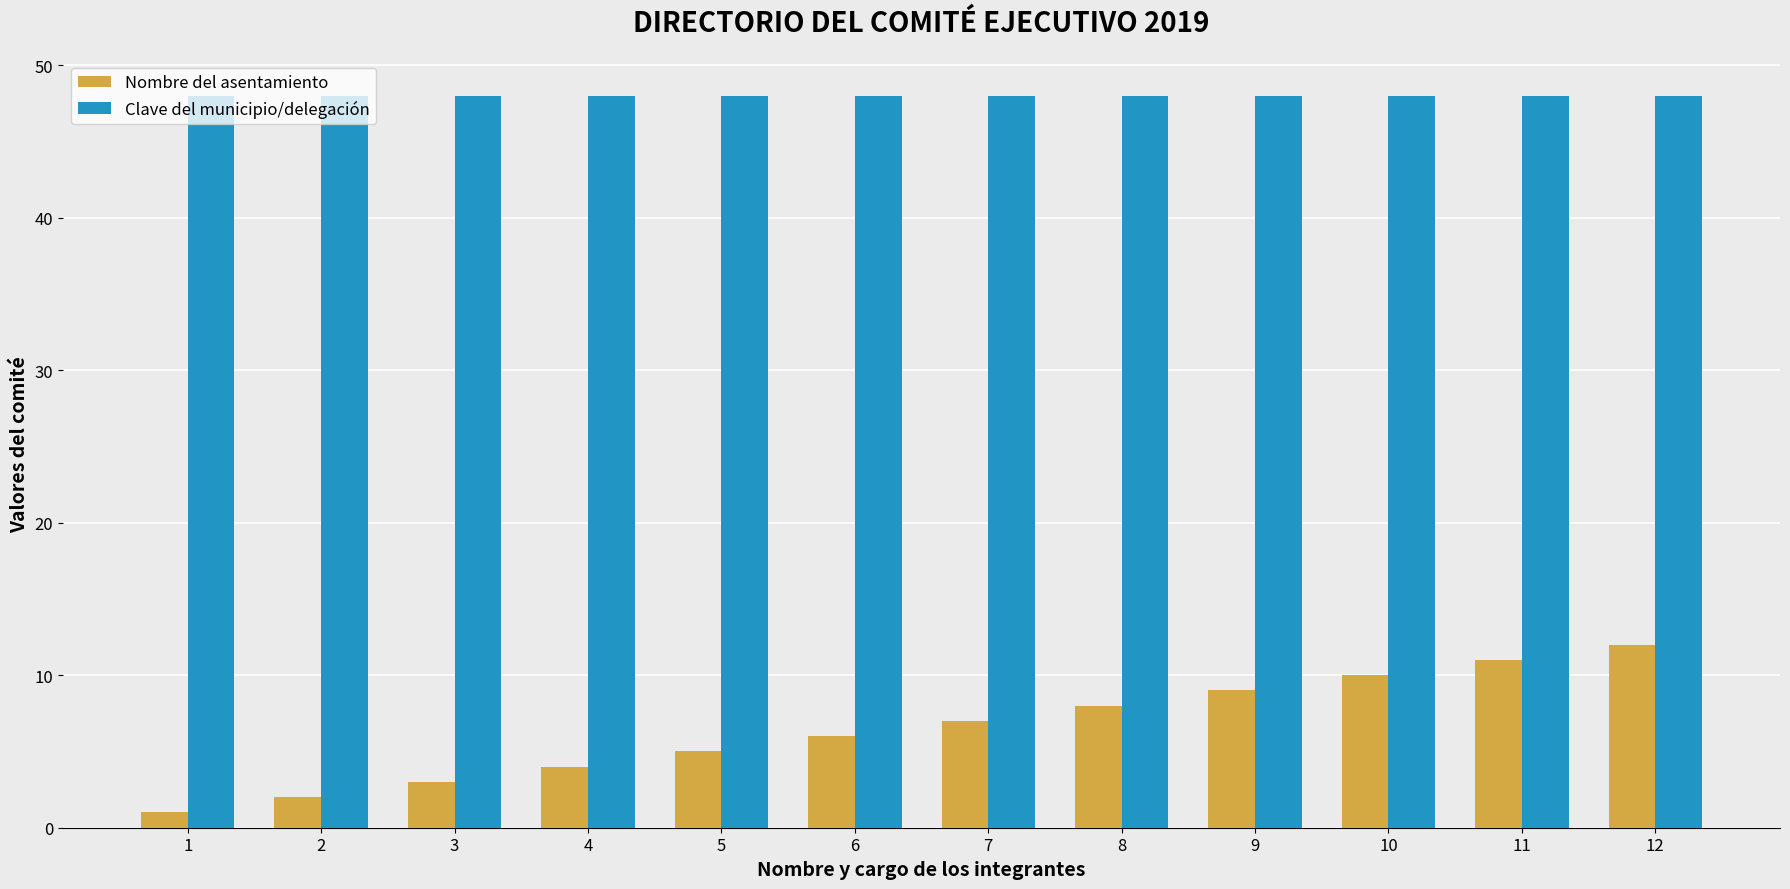

What is the difference between the Nombre del asentamiento values at 4 and 1?

3